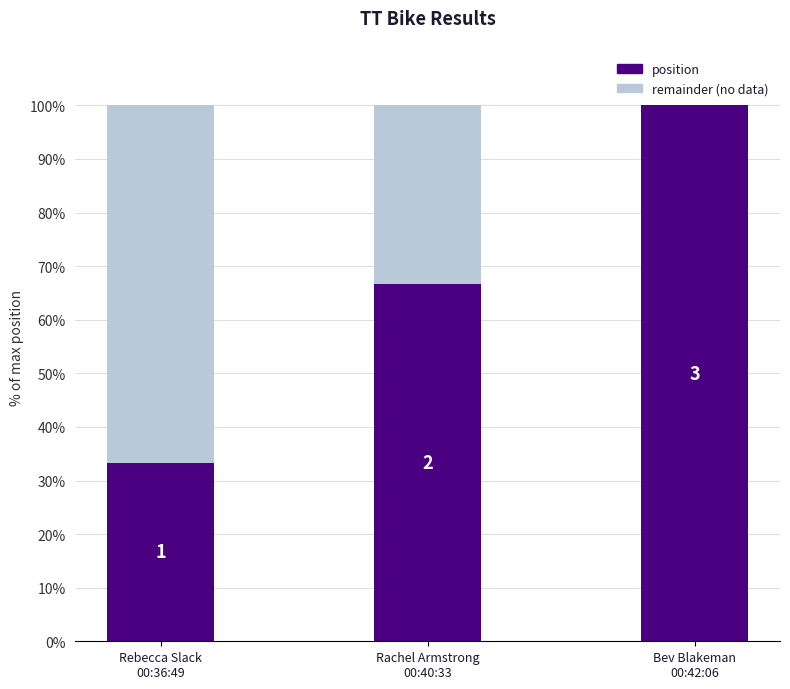

Is it true that remainder (no data) equals 33.3 at Rachel Armstrong
00:40:33?

True